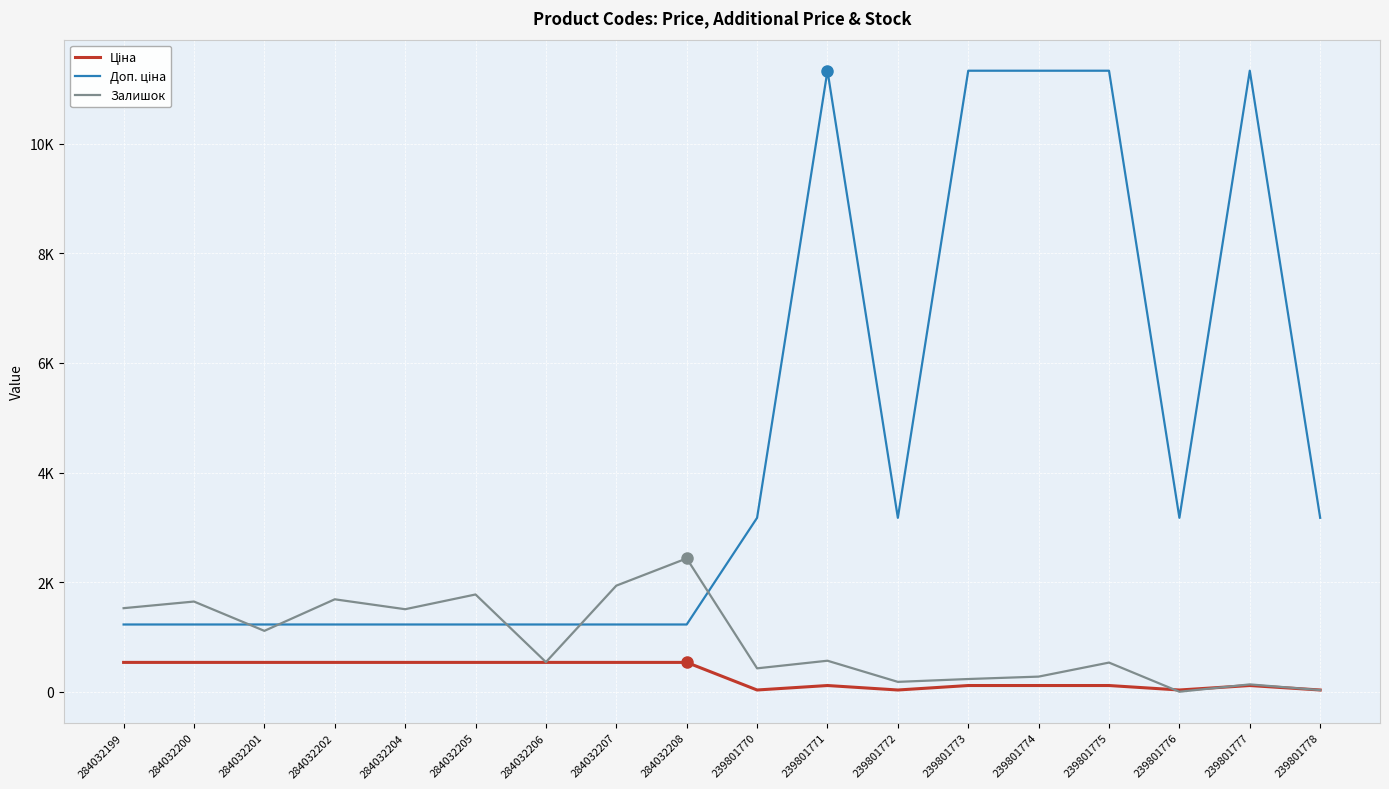

Which series changed the most between 284032206 and 239801776?

Доп. ціна